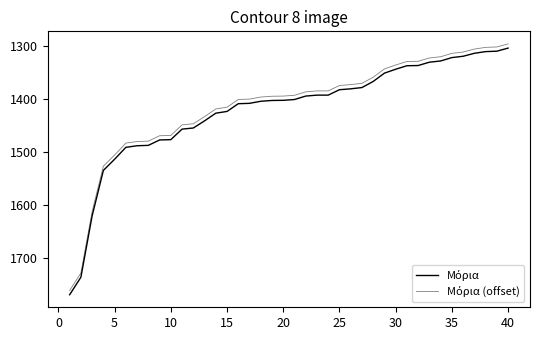

Does the chart display data point markers on the line(s)?

No